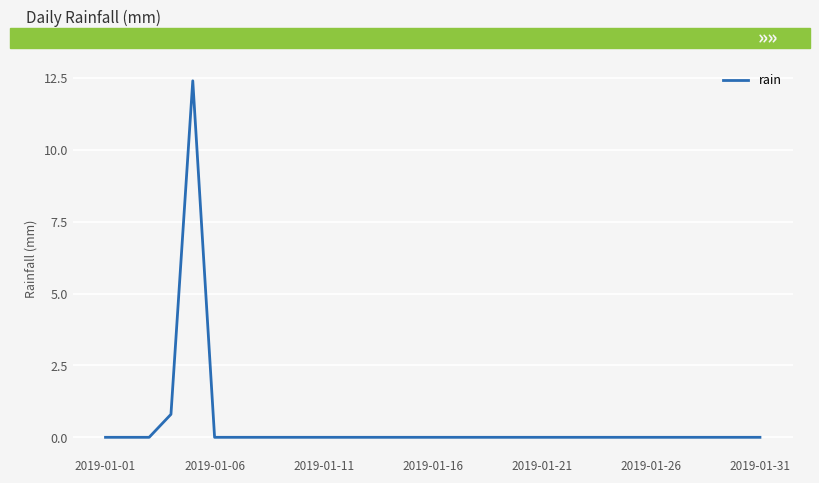

What is the difference between the maximum and minimum values?

12.4